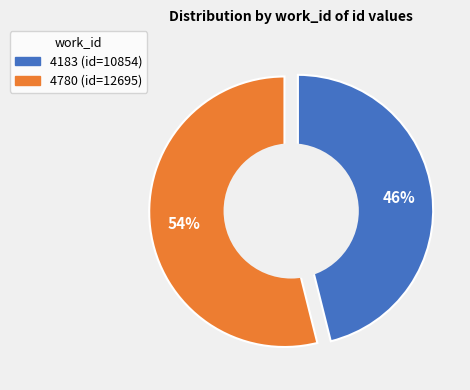

What is the smallest slice in the pie chart?

4183